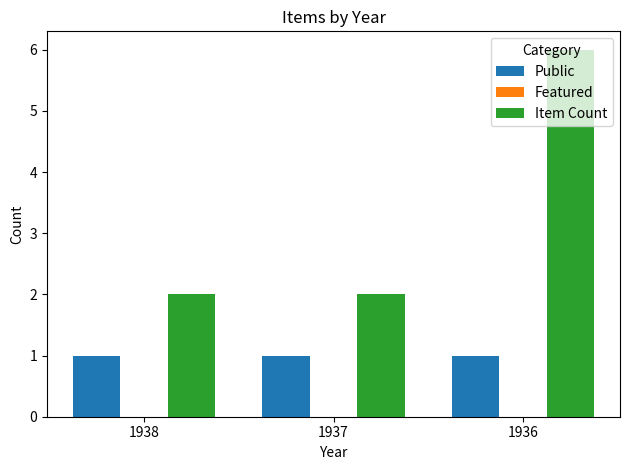

At which category is the sum across all series the highest?

1936